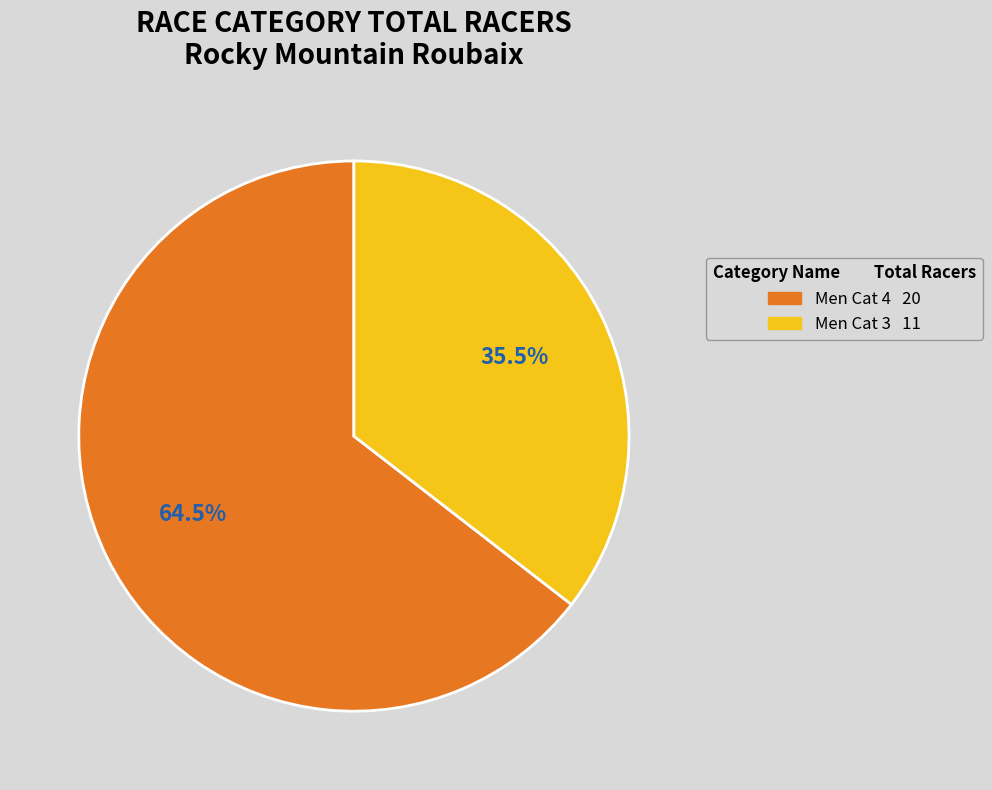

Which category has the smallest portion of the pie?

Men Cat 3